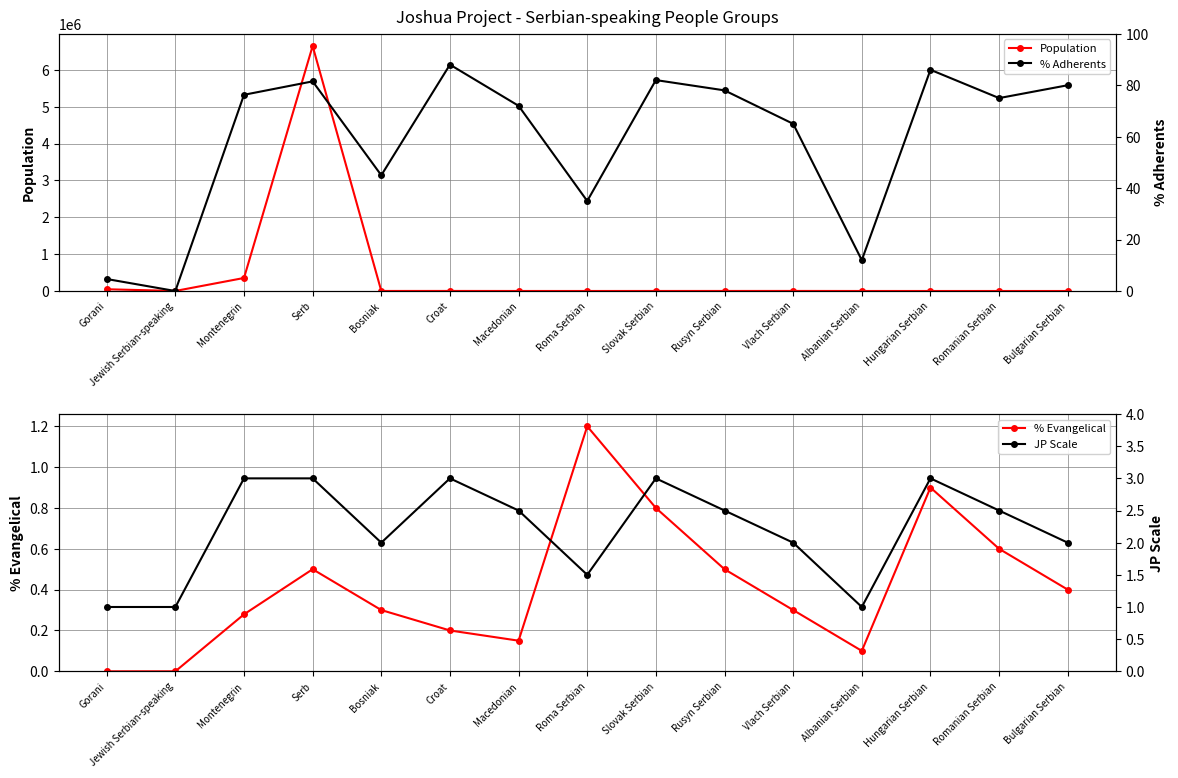

How many interior local valleys does the Population series have?

3